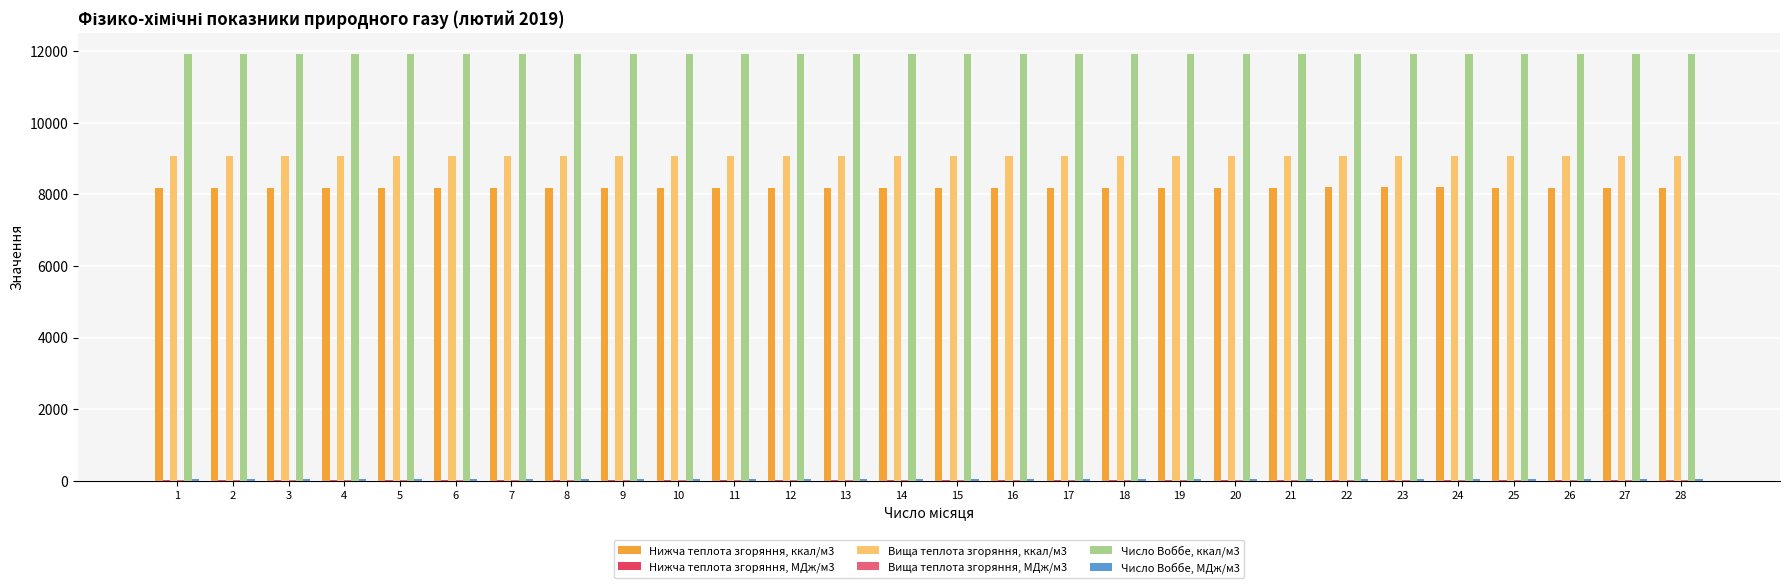

How many groups of bars are there?

28